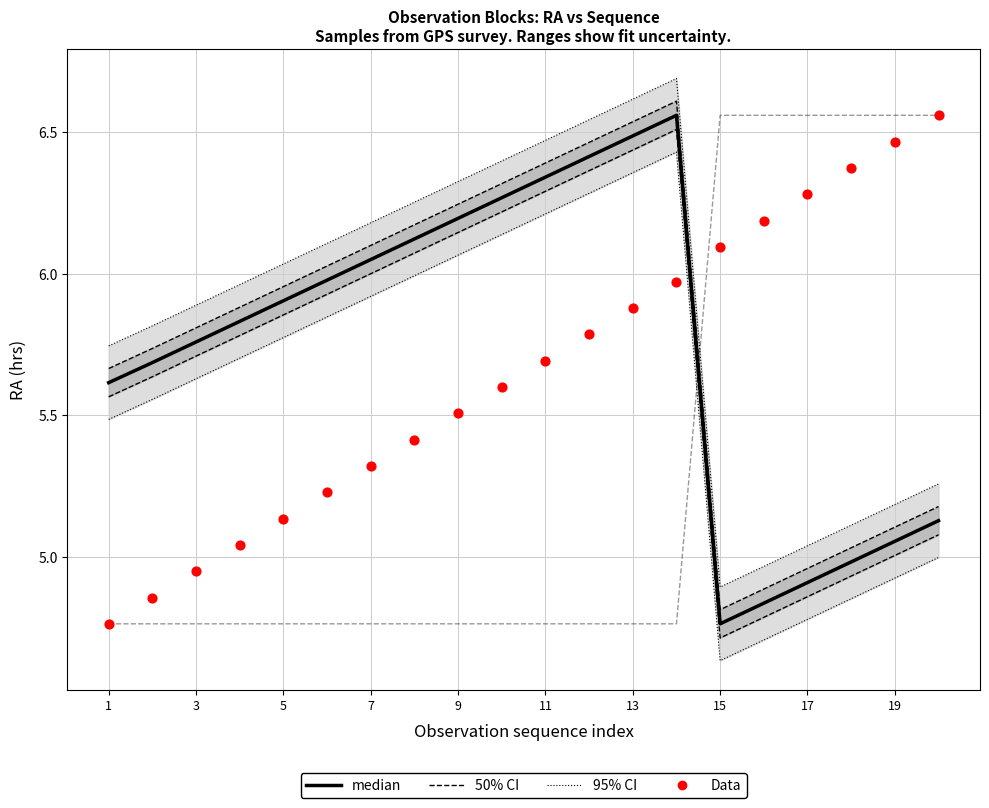

Which series reaches the maximum Y coordinate?

95% CI